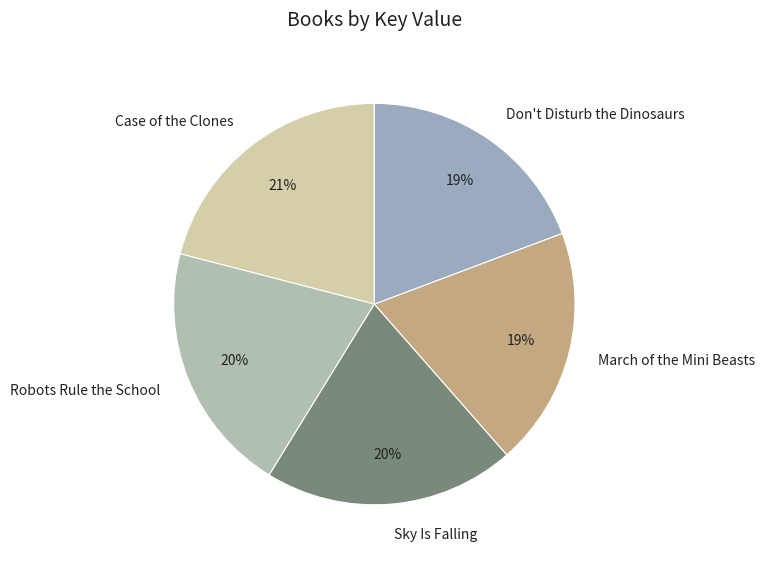

How many slices are in this pie chart?

5